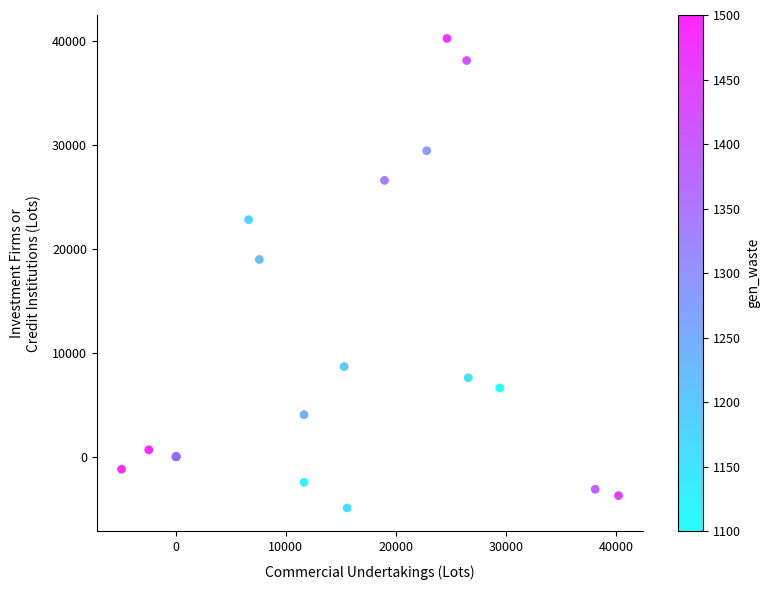

What Y value in the scatter plot is closest to 17649?

18968.7